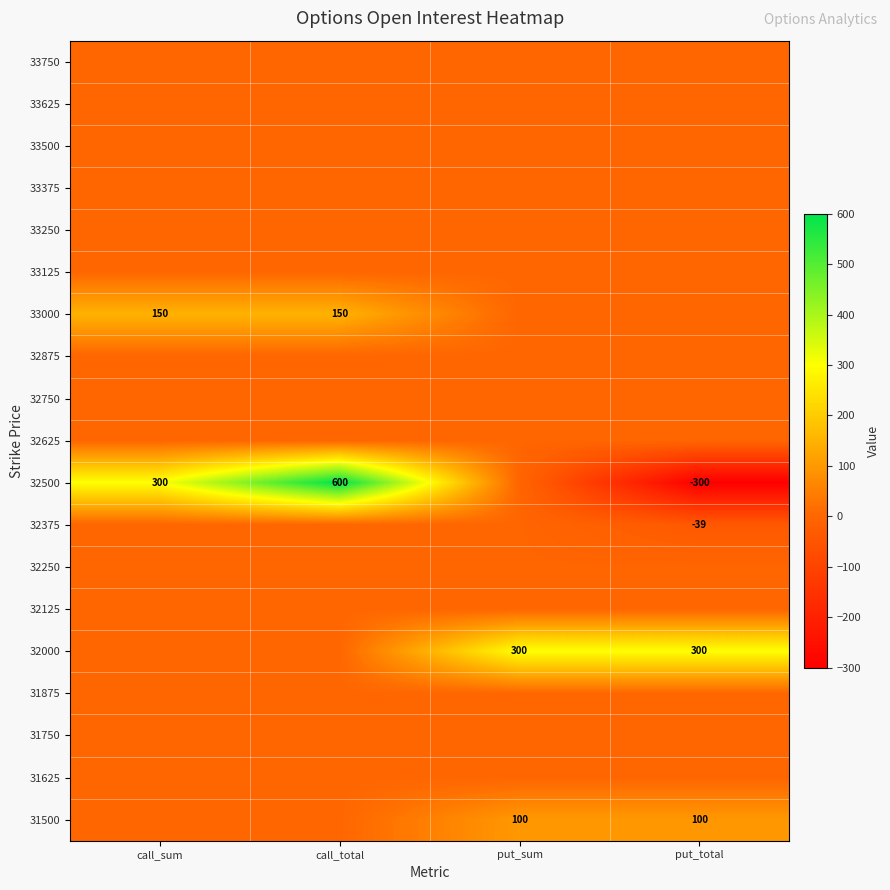

Is it true that 33000 equals 150 at call_total?

True